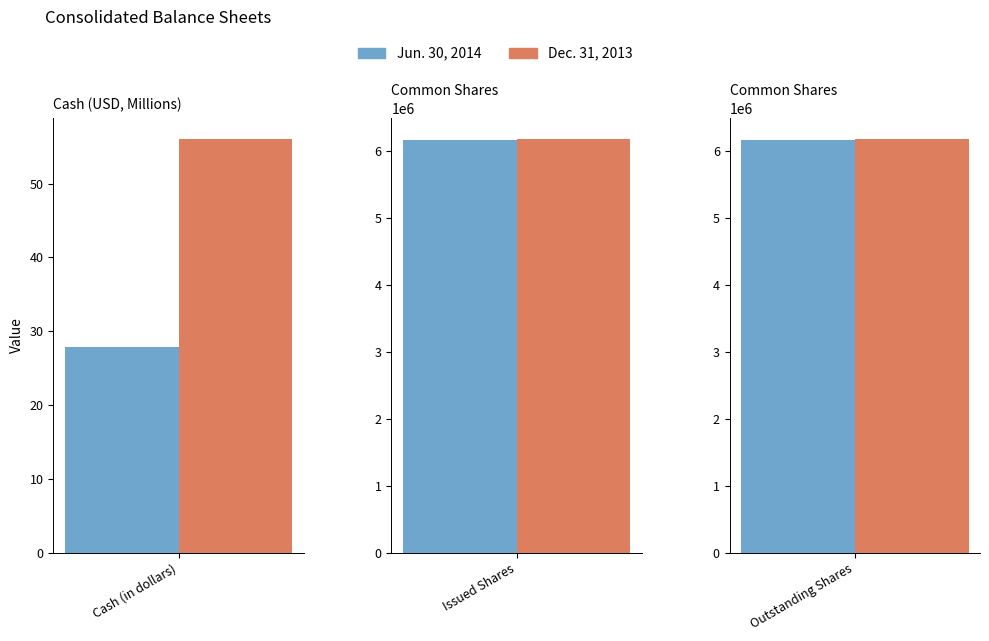

Reading right to left, transcribe all the data shown in this chart.

Jun. 30, 2014: Common shares, outstanding shares=6150515.0	Common shares, issued shares=6150515.0	Cash (in dollars)=27.8
Dec. 31, 2013: Common shares, outstanding shares=6176739.0	Common shares, issued shares=6176739.0	Cash (in dollars)=56.1